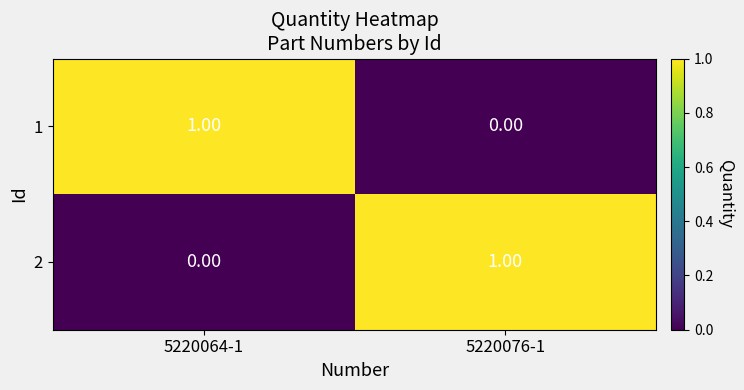

At how many categories does at least one series exceed 0?

2